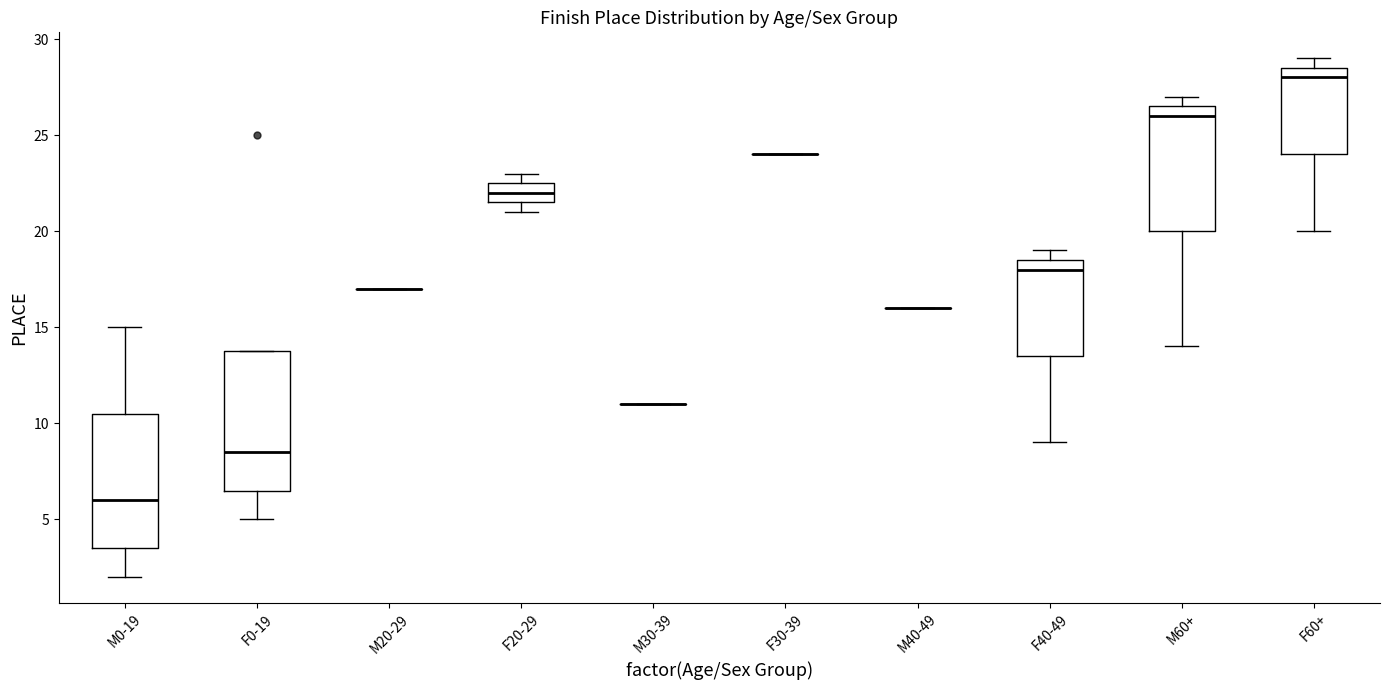

Reading left to right, transcribe this box plot: for each box, give where its median line is, the range the box spans, and where its two whiskers end, as read against the y-axis. The values are not printed on the chart, so give them approximately, as read against the axis.

M0-19: median 6.0, box 3.5 to 10.5, whiskers 2.0 to 15.0
F0-19: median 8.5, box 6.5 to 14.0, whiskers 5.0 to 14.0
M20-29: box collapsed to a line at 17.0, whiskers 17.0 to 17.0
F20-29: median 22.0, box 21.5 to 22.5, whiskers 21.0 to 23.0
M30-39: box collapsed to a line at 11.0, whiskers 11.0 to 11.0
F30-39: box collapsed to a line at 24.0, whiskers 24.0 to 24.0
M40-49: box collapsed to a line at 16.0, whiskers 16.0 to 16.0
F40-49: median 18.0, box 13.5 to 18.5, whiskers 9.0 to 19.0
M60+: median 26.0, box 20.0 to 26.5, whiskers 14.0 to 27.0
F60+: median 28.0, box 24.0 to 28.5, whiskers 20.0 to 29.0